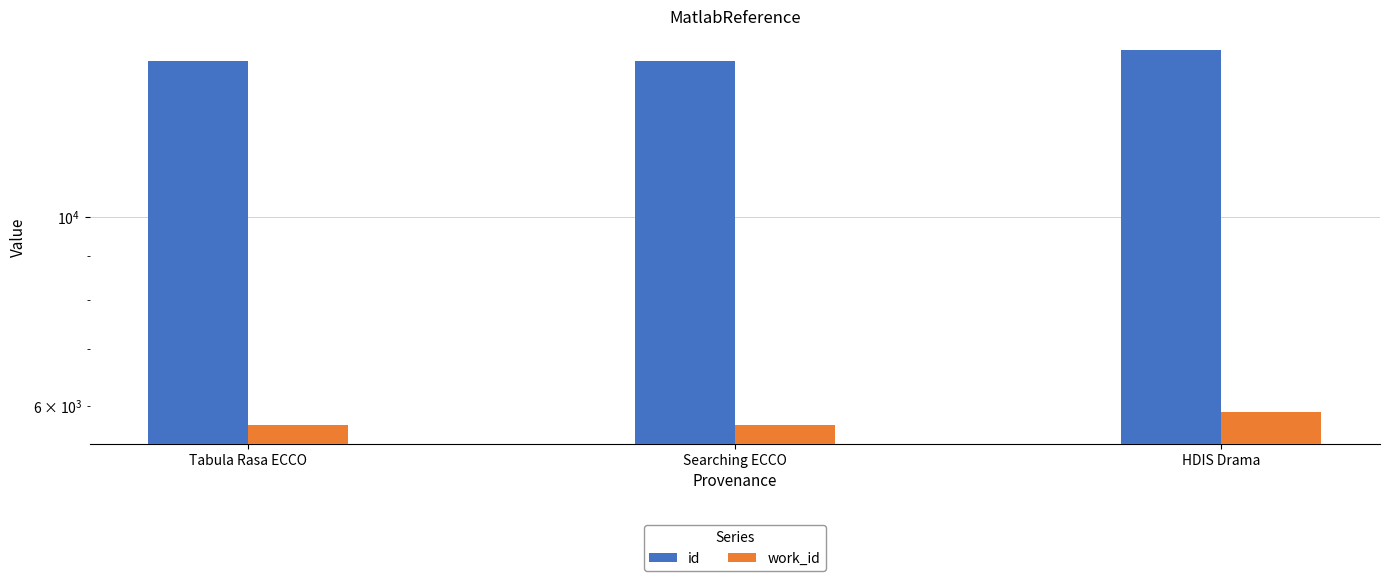

At which label is work_id closest to 5809?

Tabula Rasa ECCO